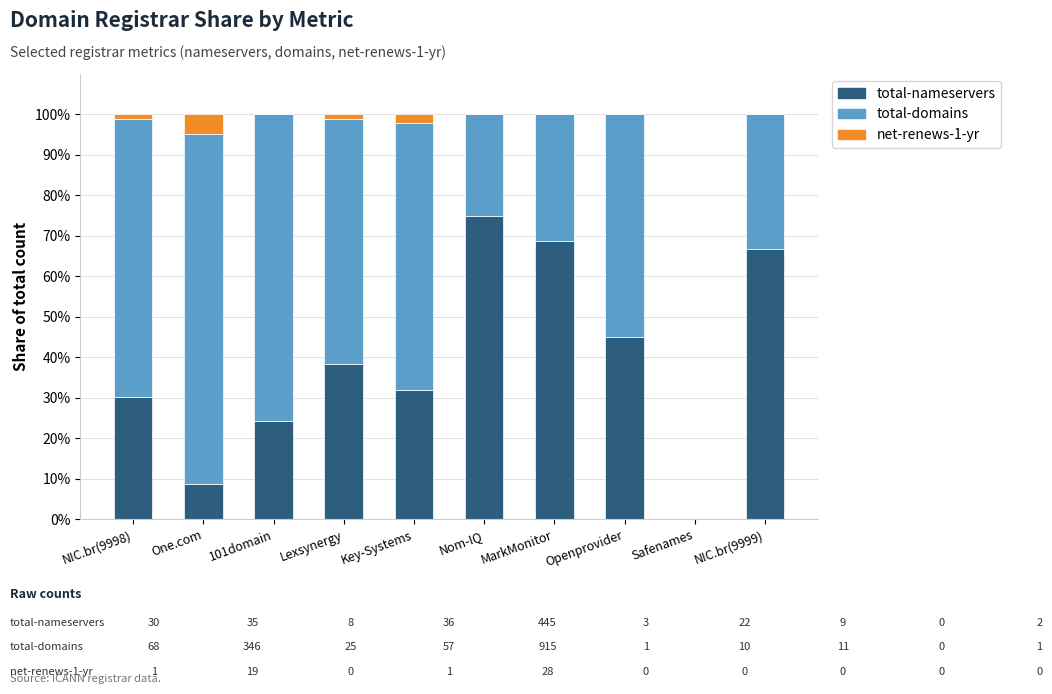

At which label is total-nameservers closest to 37?

Lexsynergy